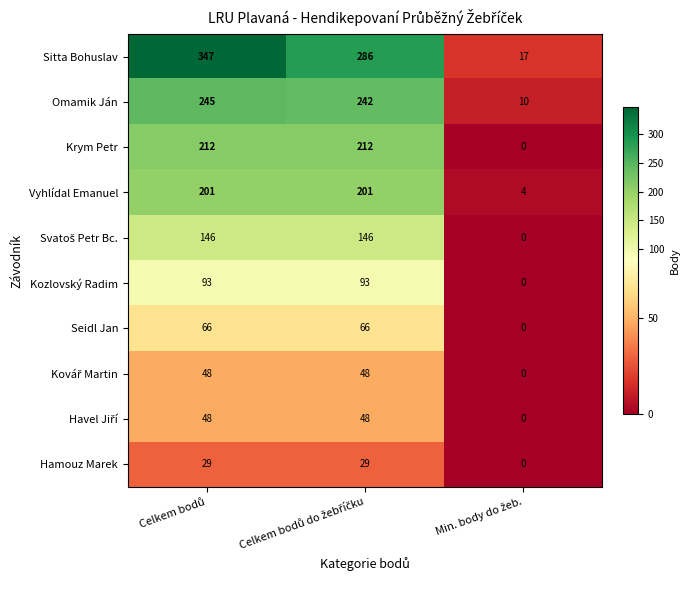

Which series has the largest total across all categories?

Sitta Bohuslav